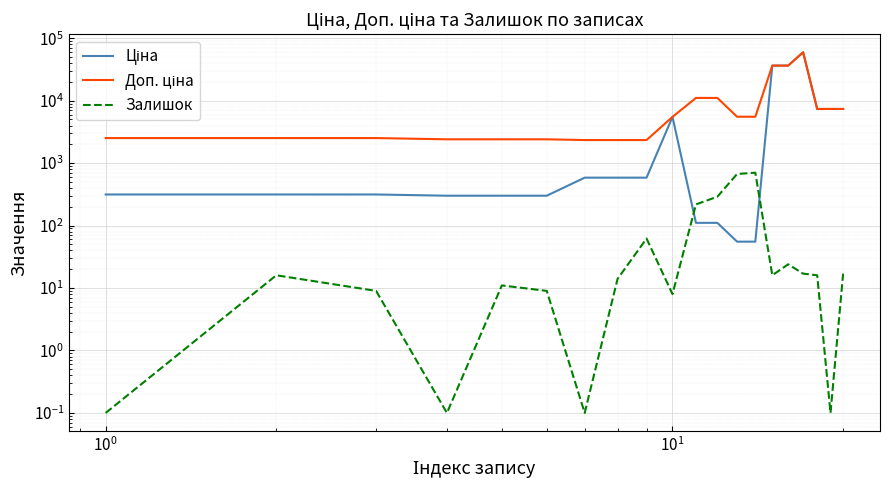

List the series in order of their peak value, lowest first.

Залишок, Ціна, Доп. ціна